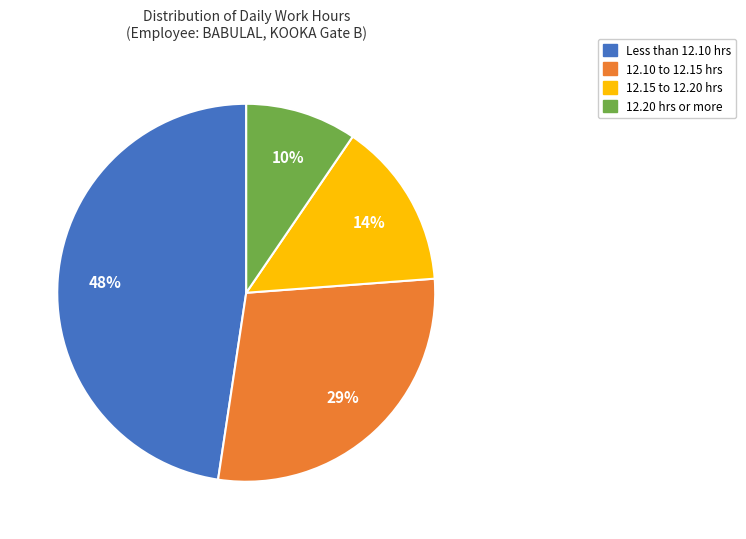

To the nearest percent, what is the average slice percentage?

25%